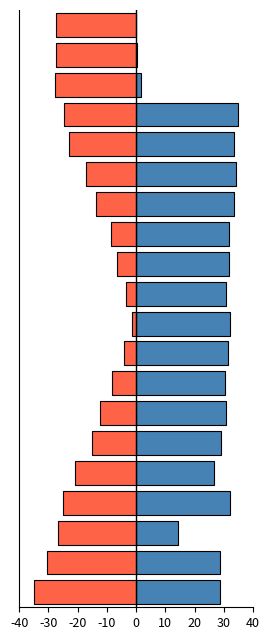

What is the total value across all series at 13?

18.5